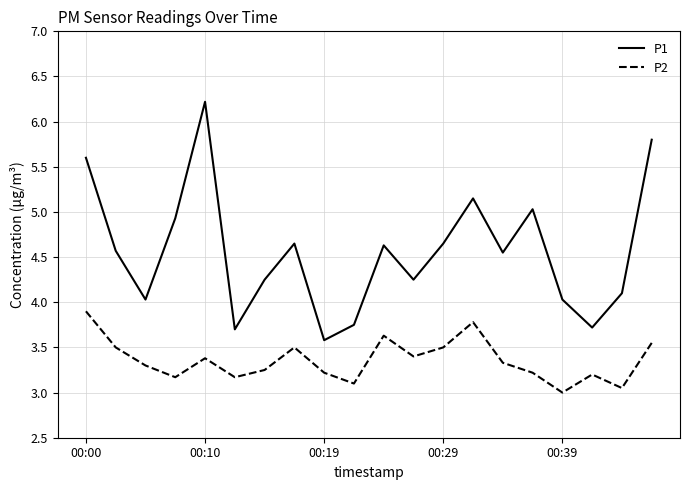

Which series has the widest spread of values?

P1